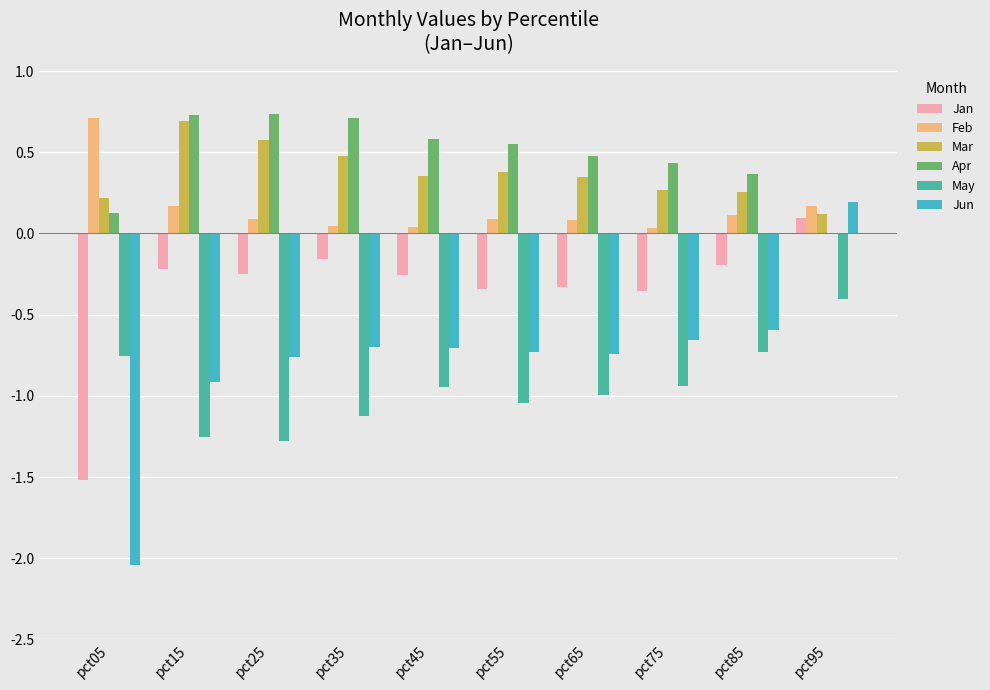

Is the value of Jan at pct35 greater than the value of Apr at pct75?

No